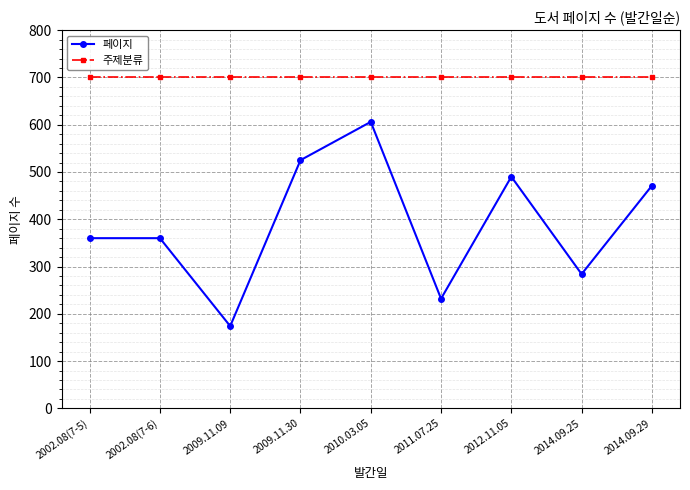

Is the value of 페이지 at 2009.11.30 greater than the value of 주제분류 at 2014.09.25?

No